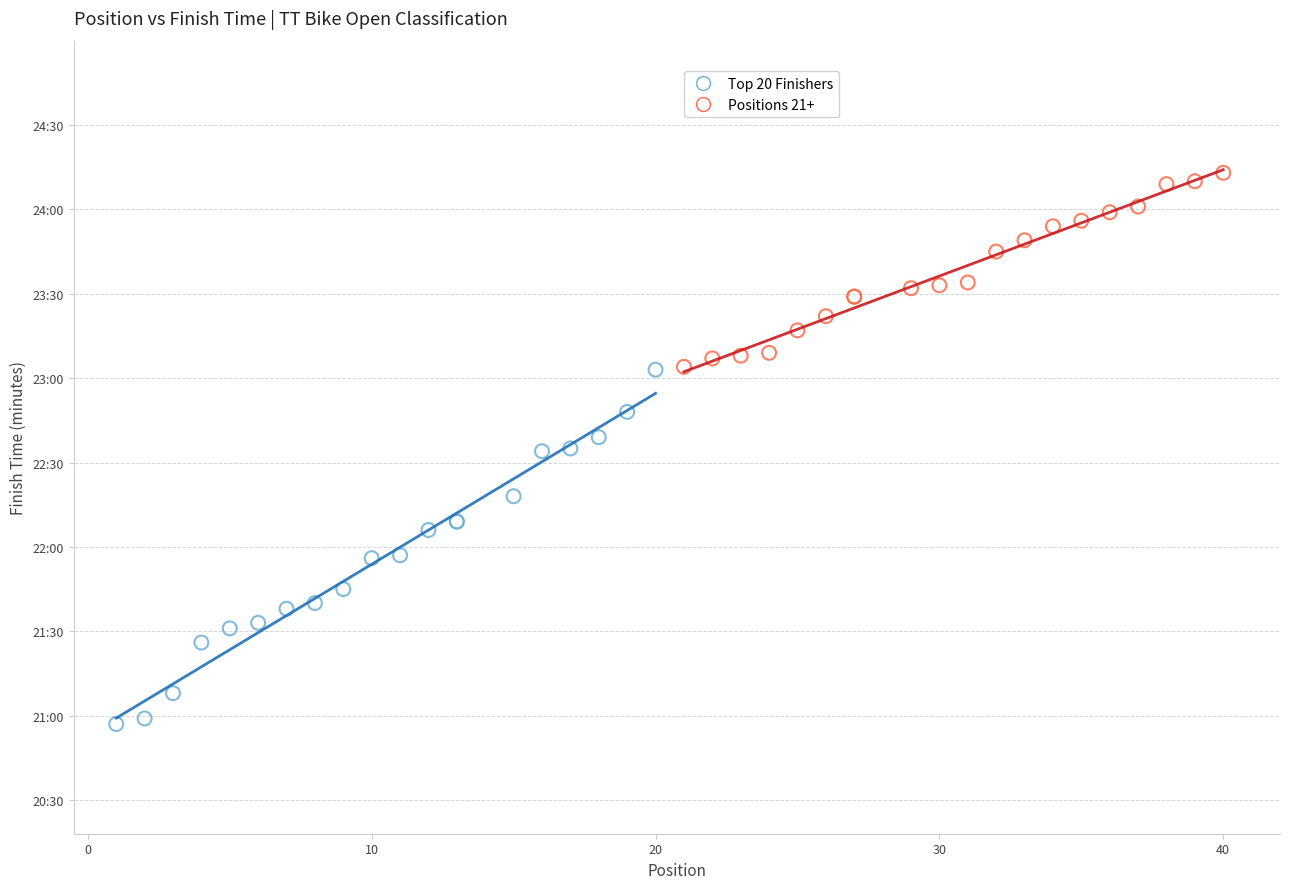

Which series has the largest Y range (max minus min)?

Top 20 Finishers